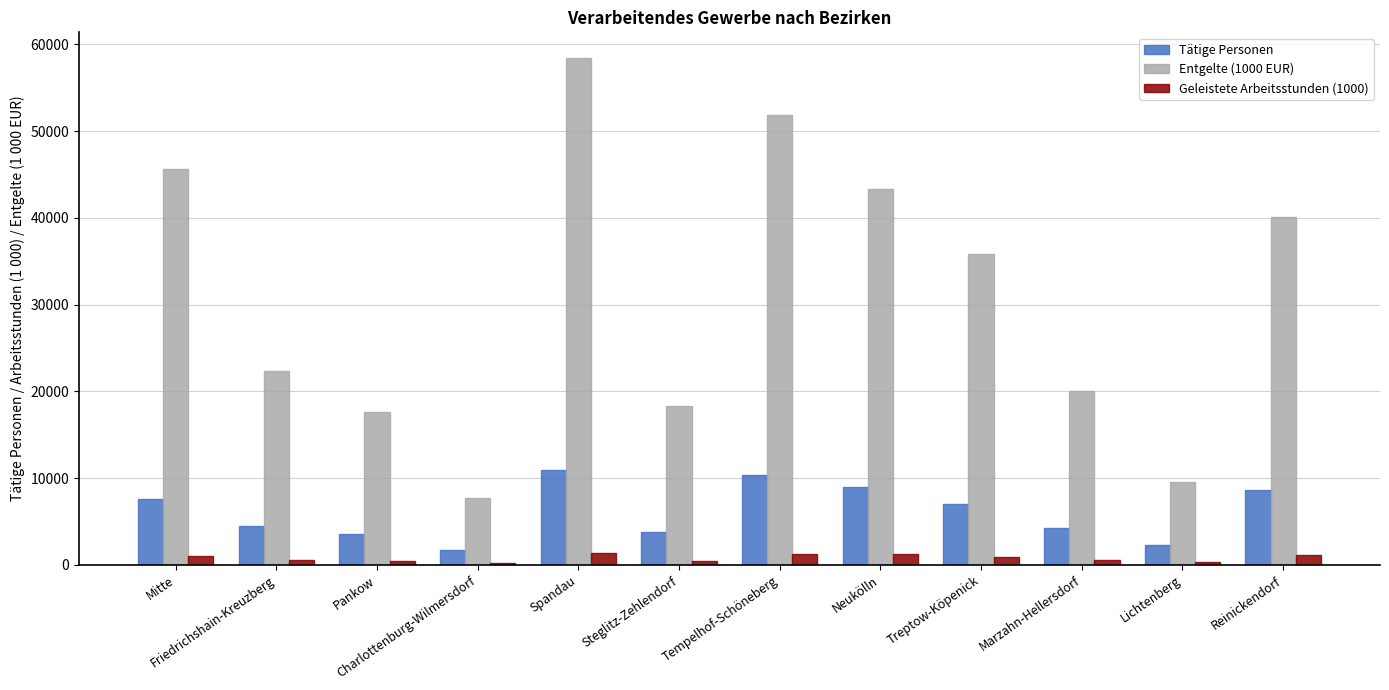

Count the number of data series in this chart.

3